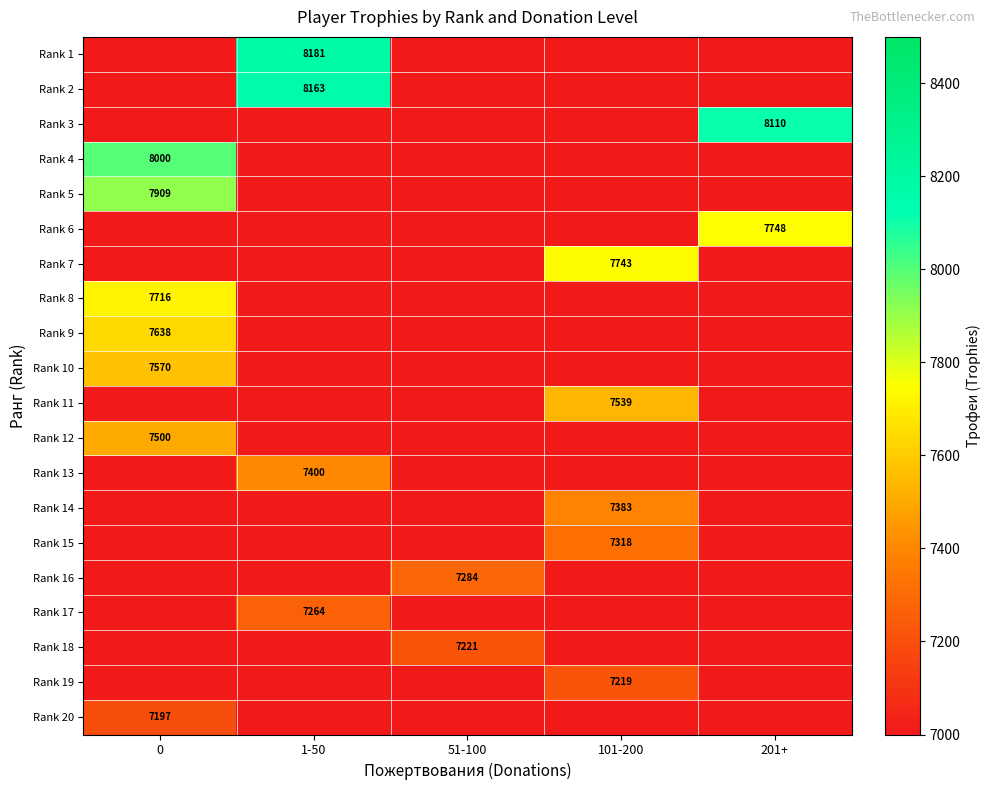

How many data points does each series have?

5